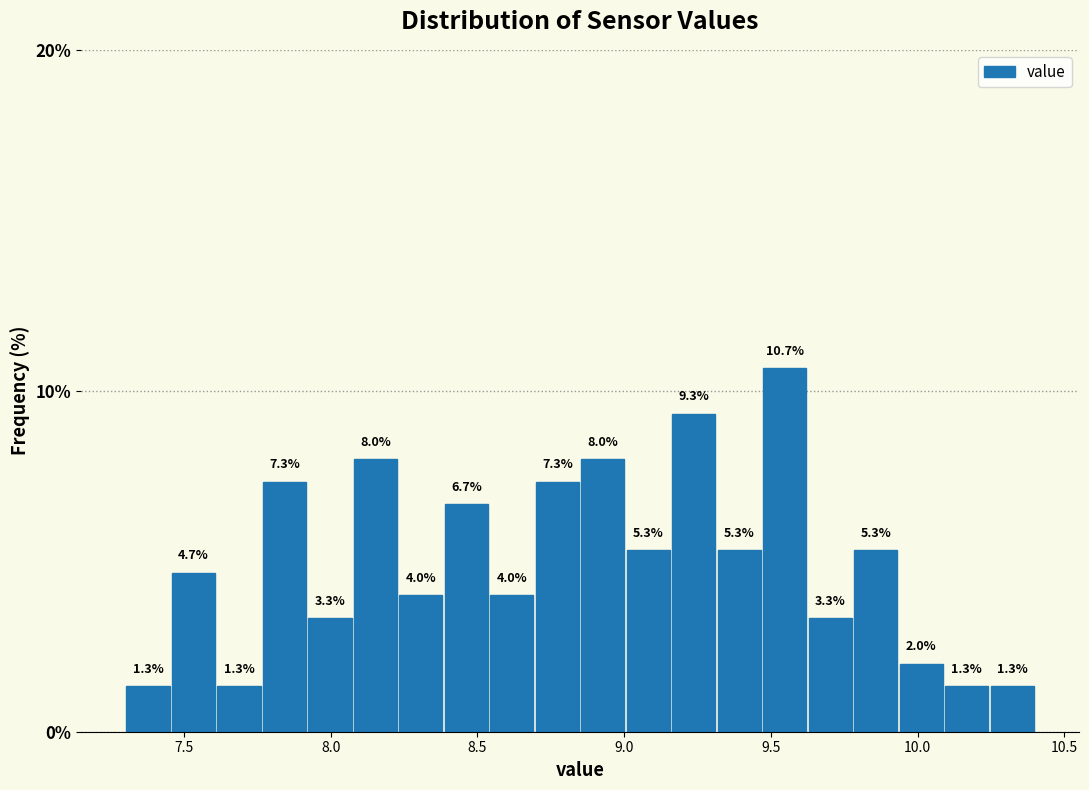

Read against the x-axis, roughly where is the centre of the tallest bar?

9.55